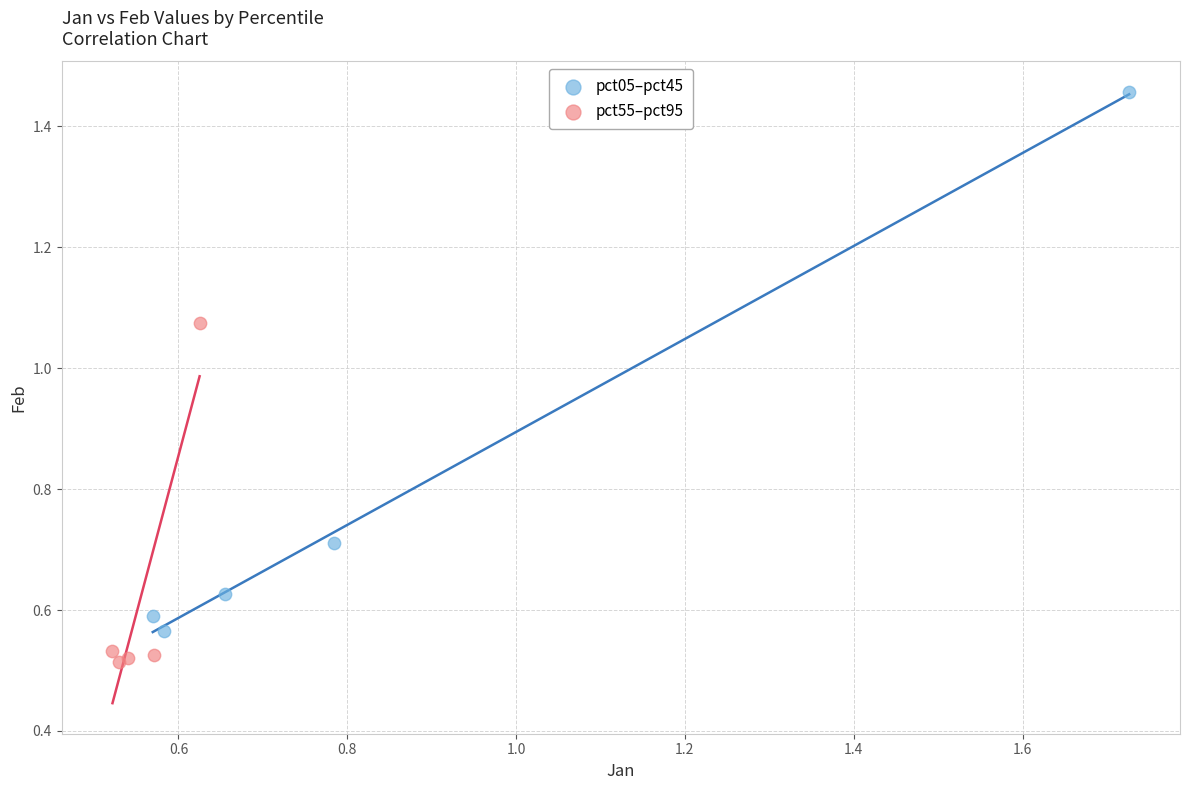

Which series contains the lowest Y value?

pct55–pct95